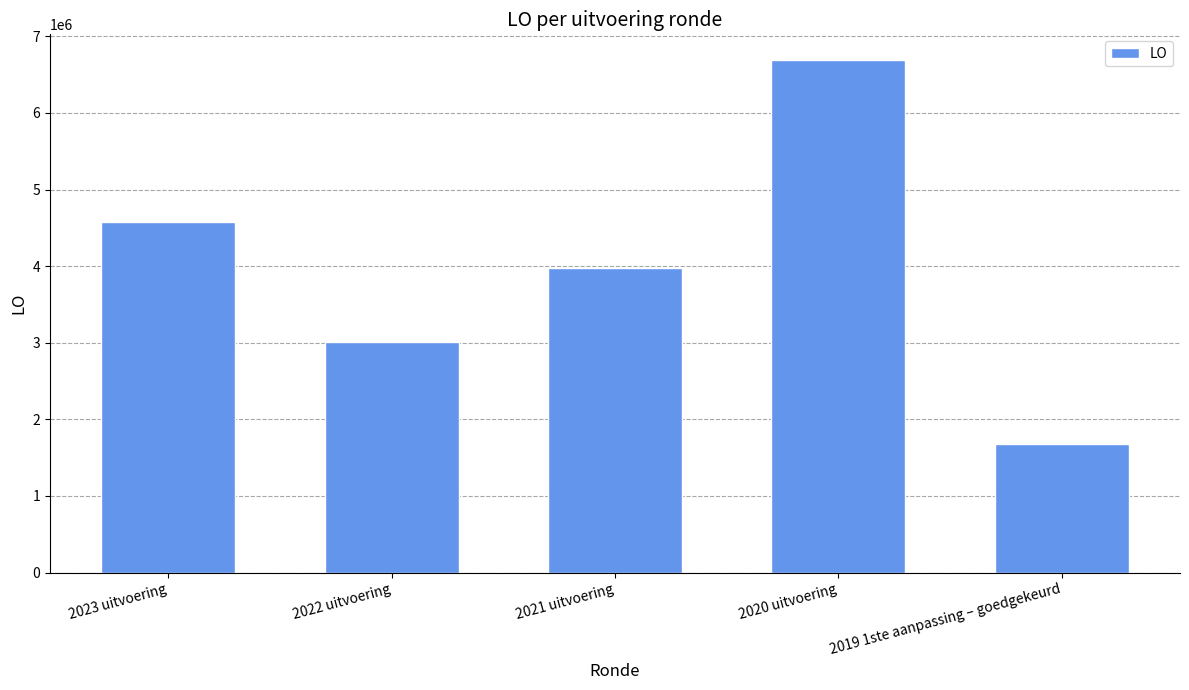

Reading left to right, transcribe all the data shown in this chart.

2023 uitvoering=4572890	2022 uitvoering=3015998	2021 uitvoering=3978673	2020 uitvoering=6692039	2019 1ste aanpassing – goedgekeurd=1673260